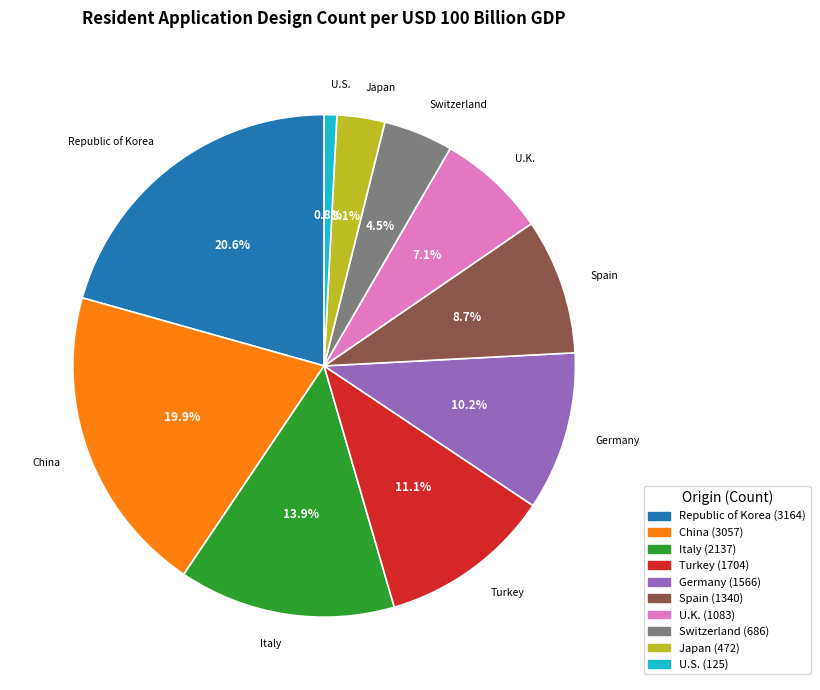

Is the sum of Republic of Korea and U.K. greater than half?

No